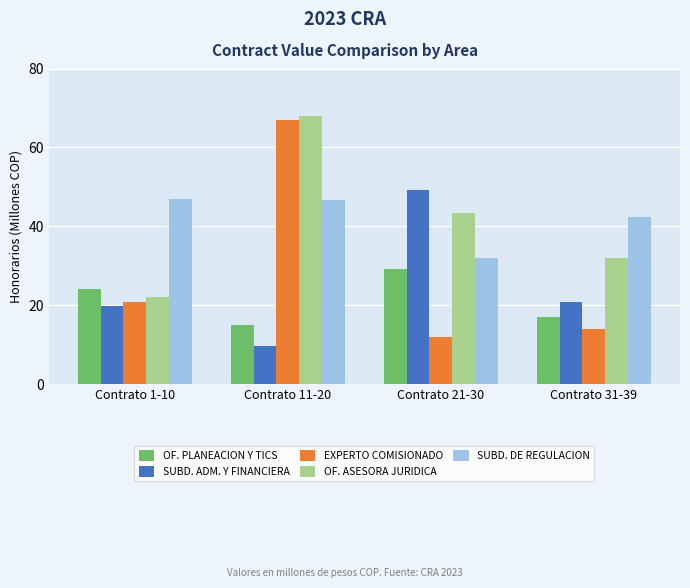

What is the minimum value shown in the chart?

9.6